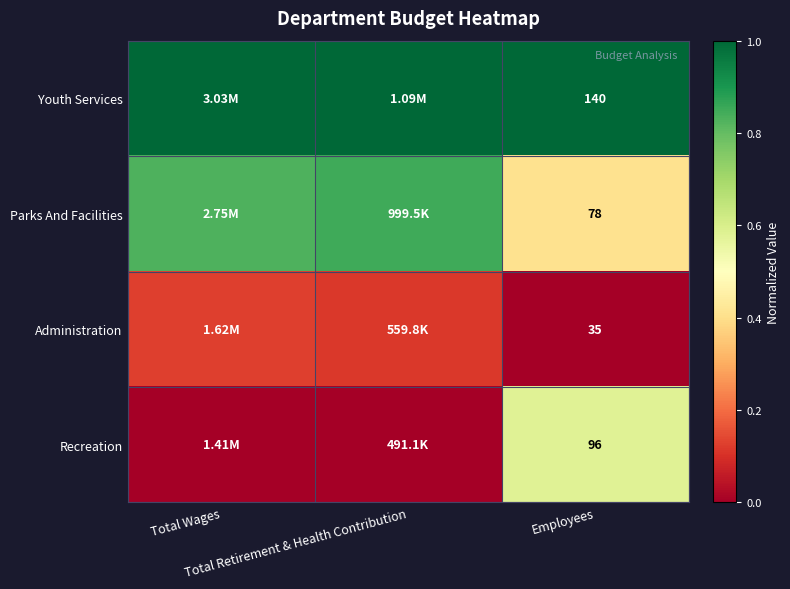

What is the difference between the second highest and minimum values in the Administration series?

0.1